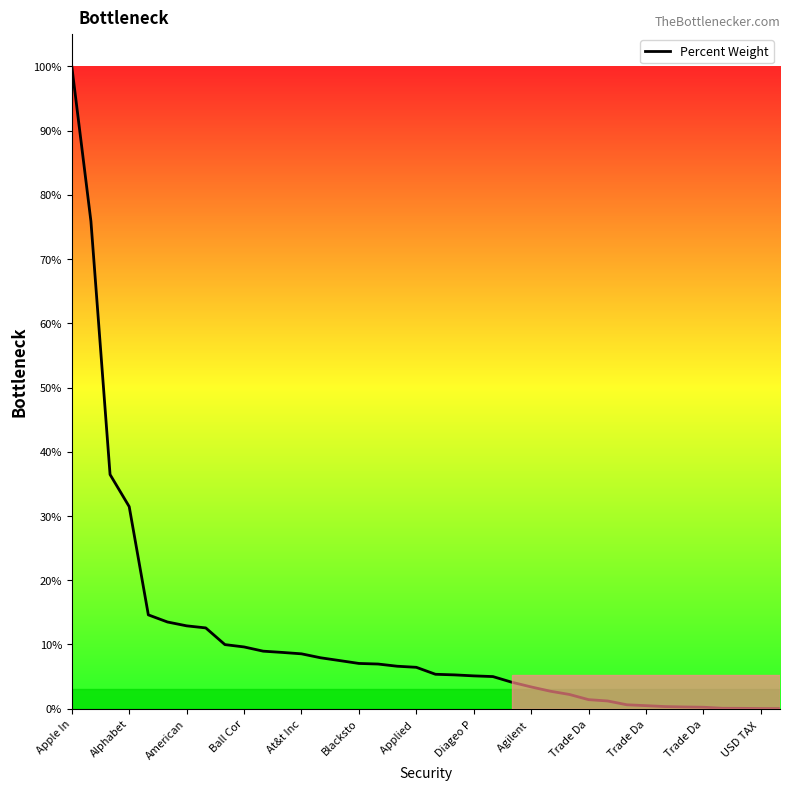

What is the difference between the maximum and minimum values?

100.0